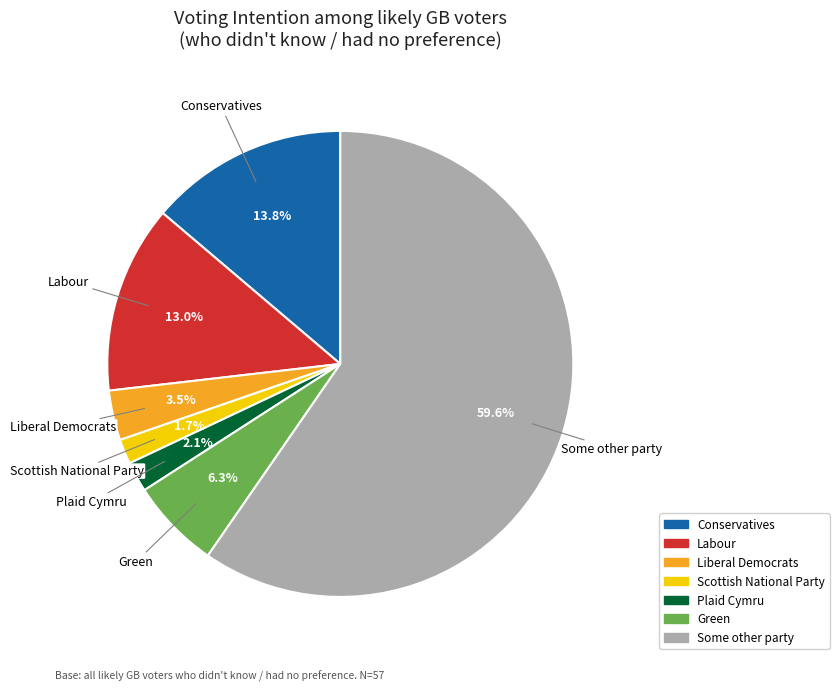

Does any single category account for the majority?

Yes